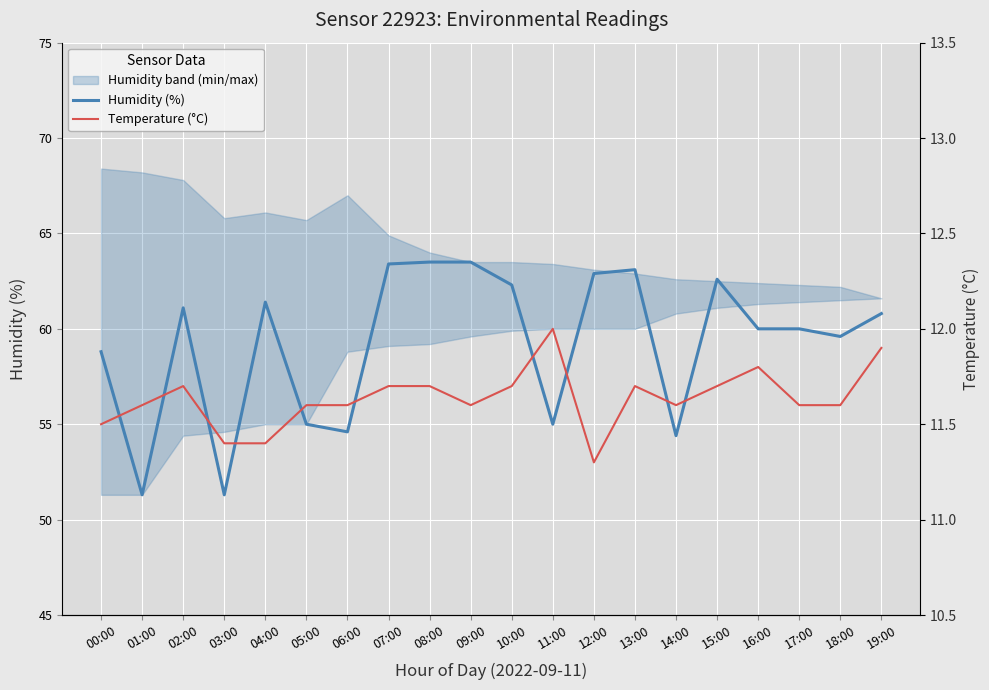

How many values in the Humidity (%) series are below 60?

8